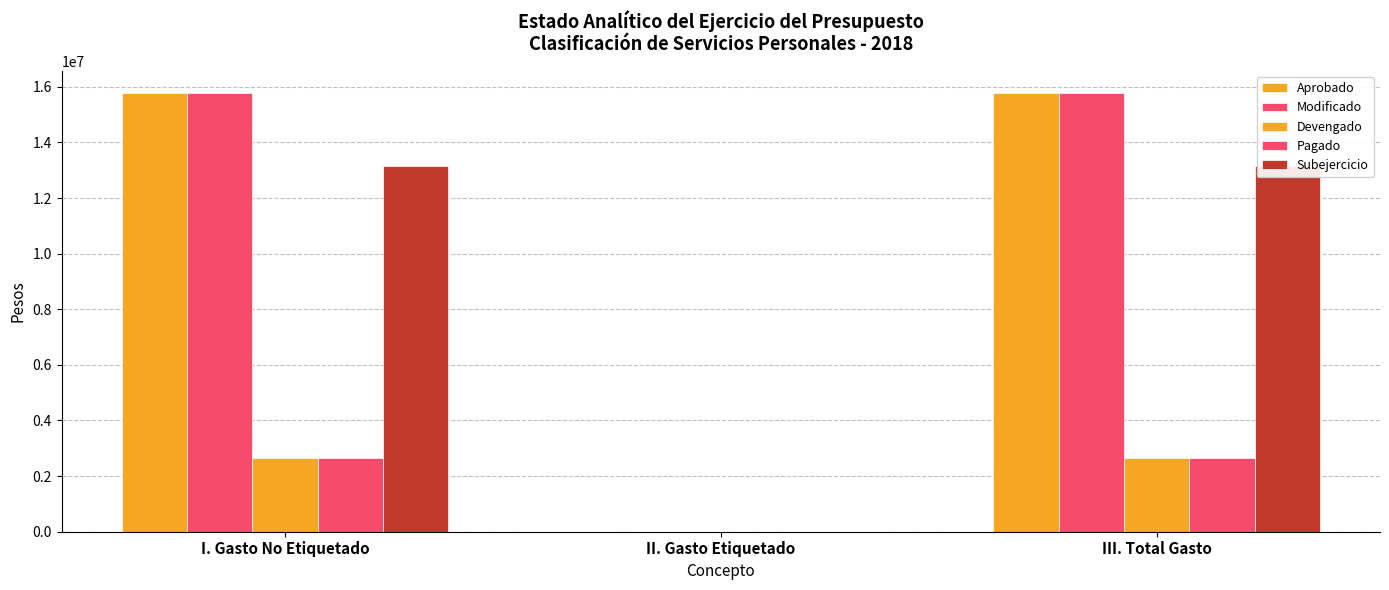

Reading right to left, transcribe all the data shown in this chart.

Aprobado: 15786823.3	0.0	15786823.3
Modificado: 15786823.3	0.0	15786823.3
Devengado: 2640247.3	0.0	2640247.3
Pagado: 2640247.3	0.0	2640247.3
Subejercicio: 13146576.0	0.0	13146576.0